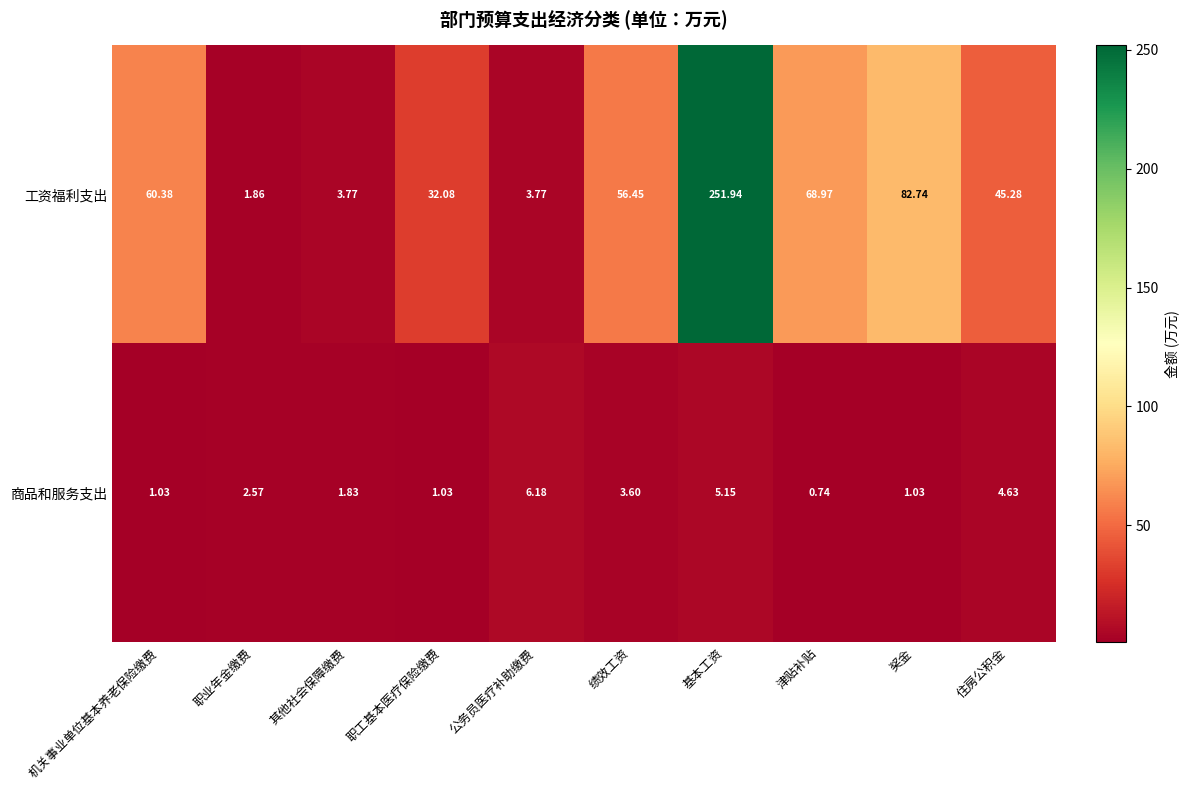

Is the value of 工资福利支出 at 住房公积金 greater than the value of 商品和服务支出 at 住房公积金?

Yes